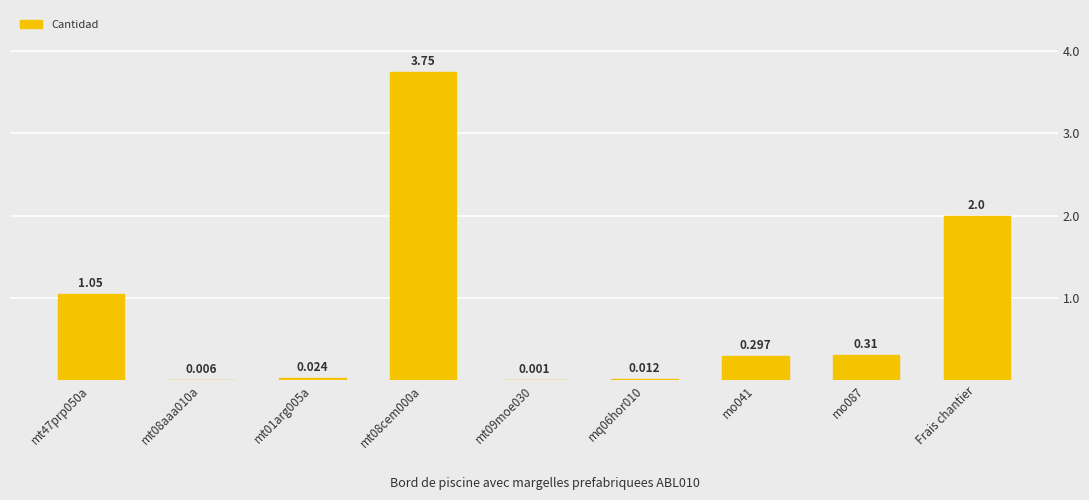

Which has a higher value, Frais chantier or mt09moe030?

Frais chantier